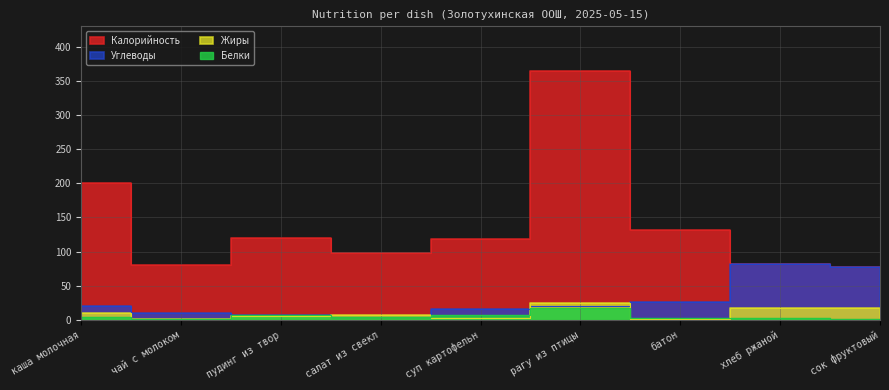

Count the number of data series in this chart.

4